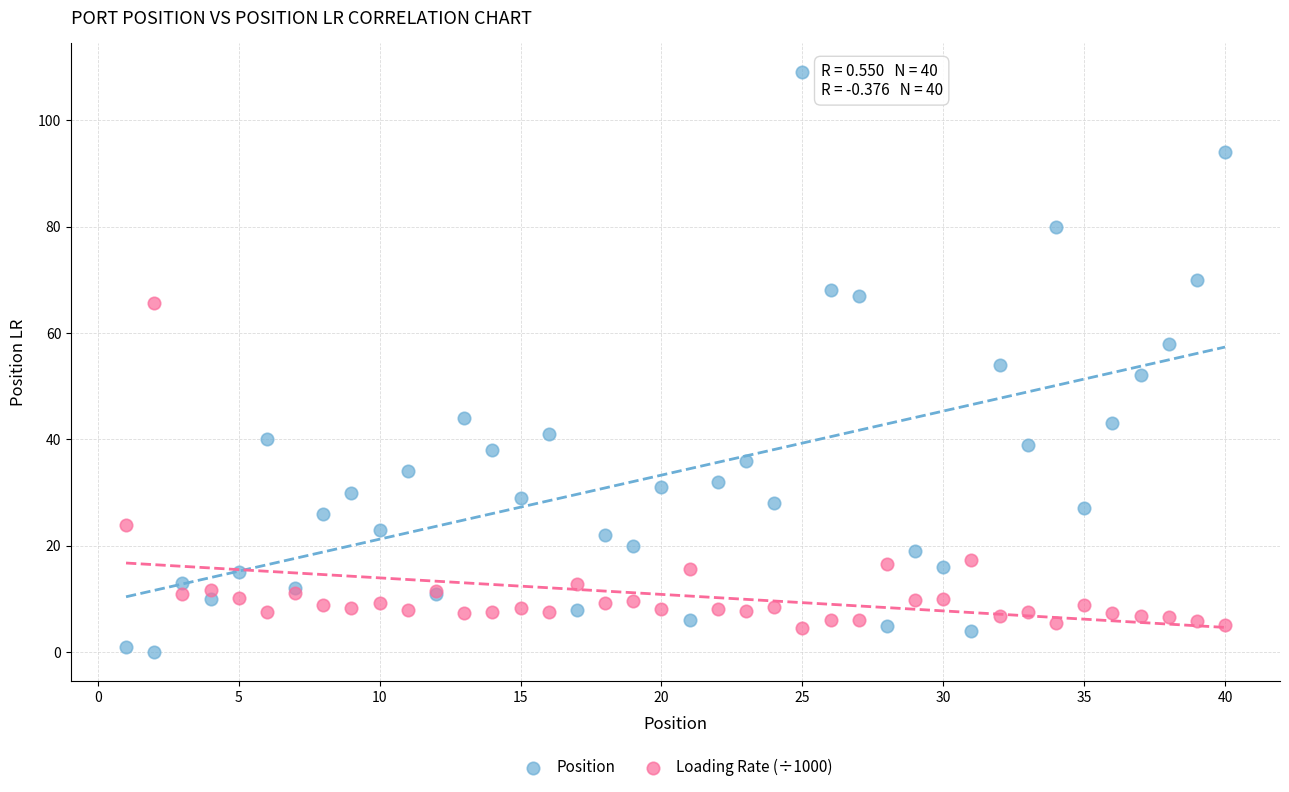

What is the X range (max minus min) for the scatter plot?

39.0